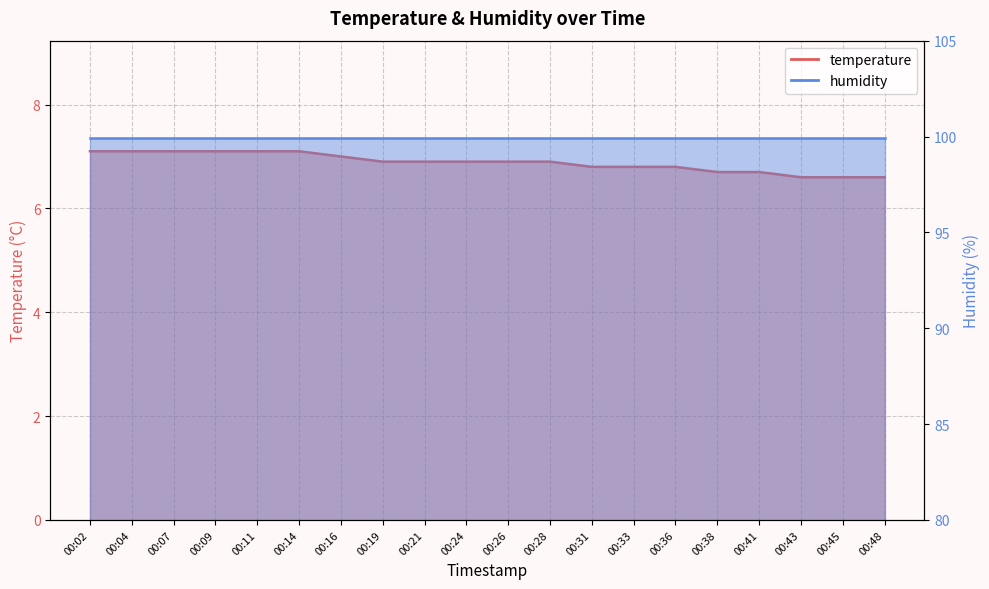

What is the greatest value displayed?

7.1